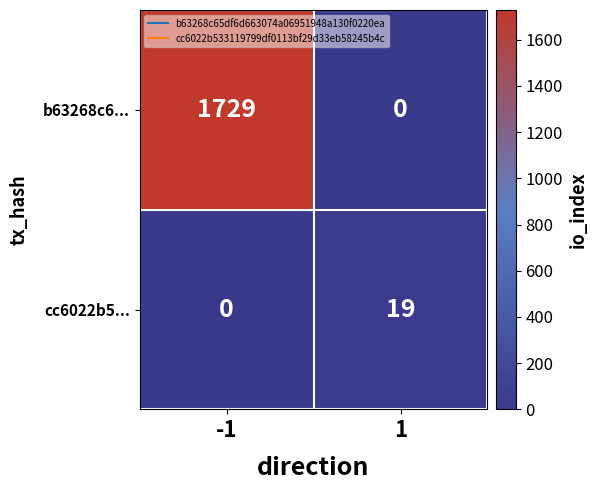

What is the sum of all b63268c6... values?

1729